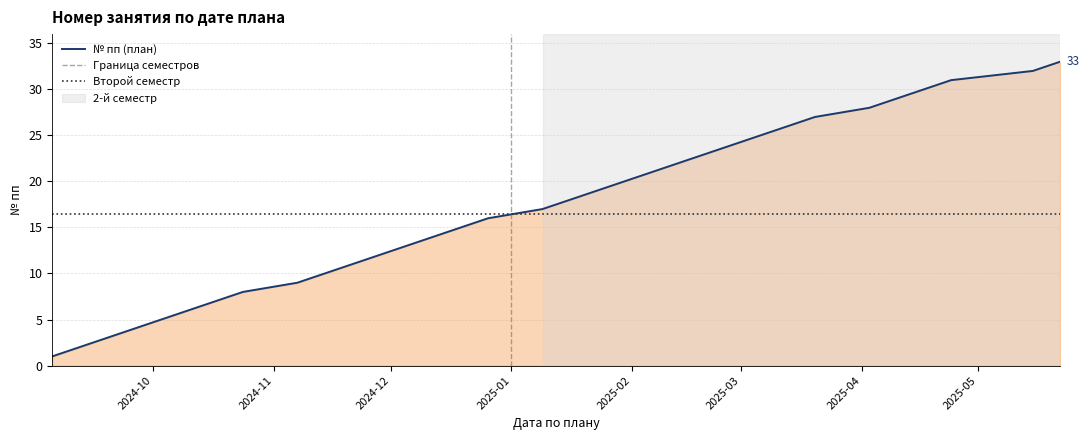

At which label is the value closest to 17?

2025-01-09